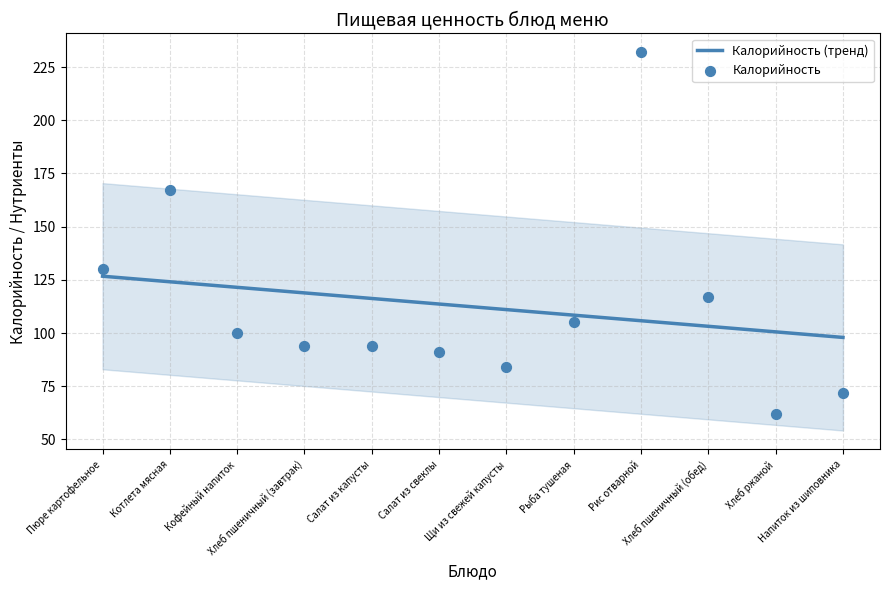

What is the highest value of the Калорийность (тренд) series?

126.7